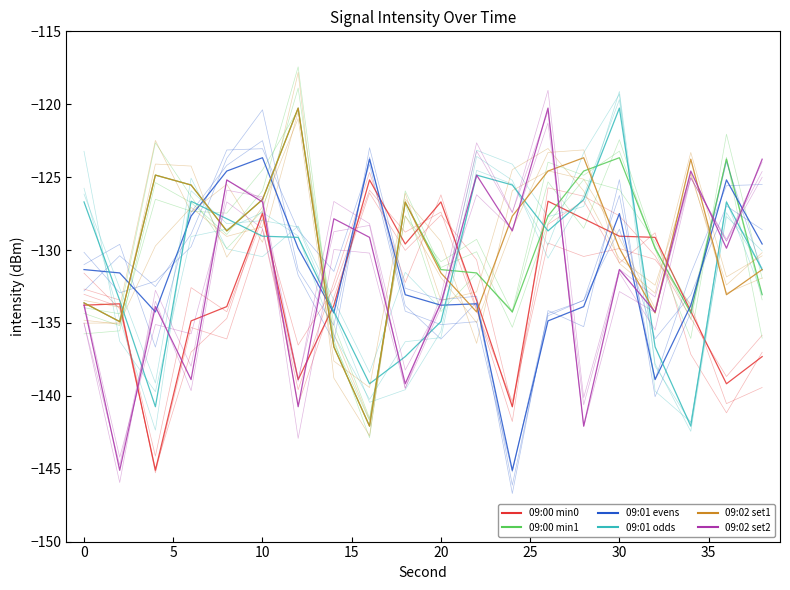

The 09:01 evens series shows -69.7 at 19. True or false?

False